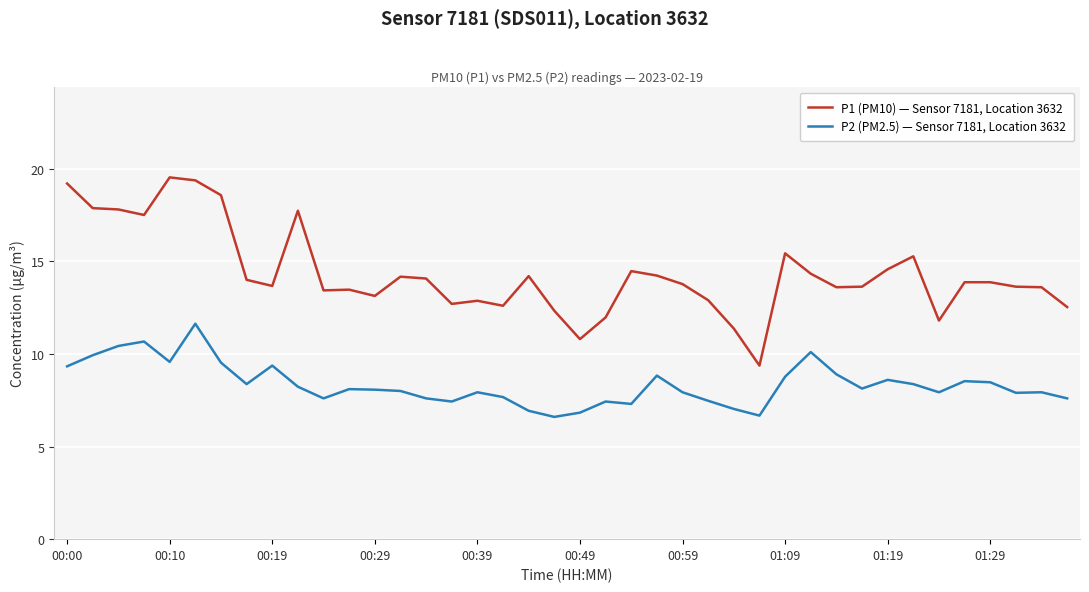

True or false: P2 (PM2.5) — Sensor 7181, Location 3632 and P1 (PM10) — Sensor 7181, Location 3632 cross at least once.

False